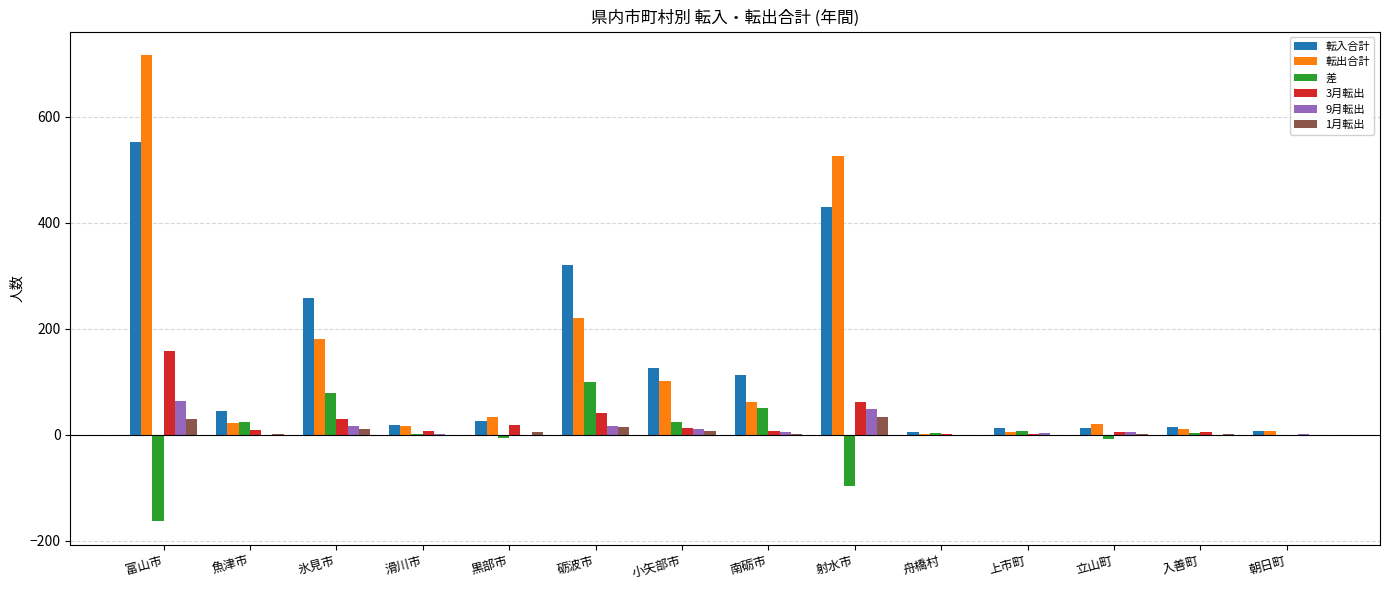

Are the bars grouped side by side (vs. stacked)?

Yes